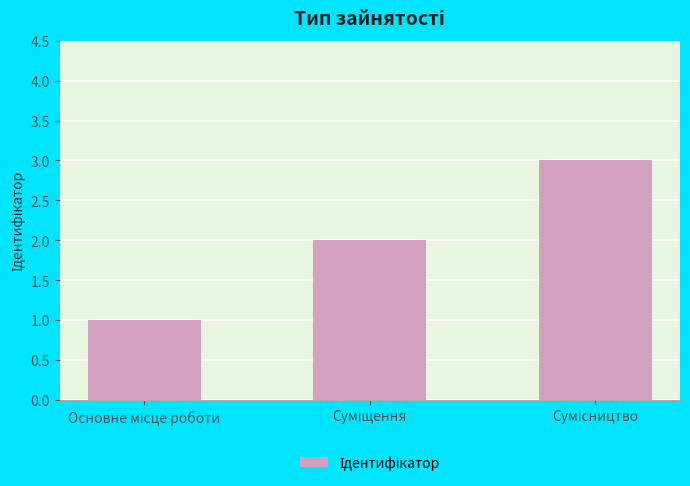

What is the minimum value shown in the chart?

1